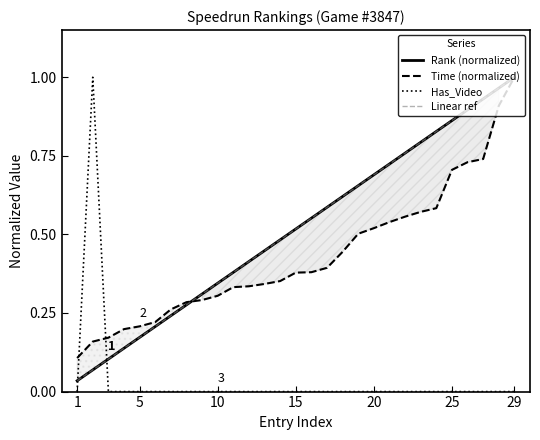

How many series are shown in this chart?

4